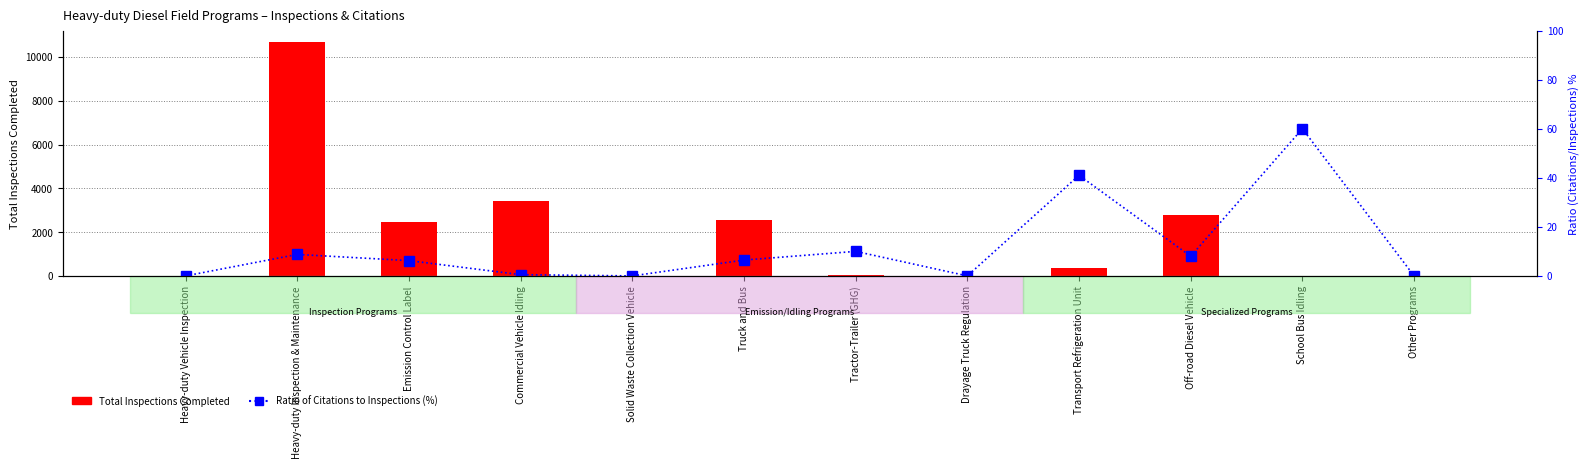

What position from the right is Drayage Truck Regulation?

5